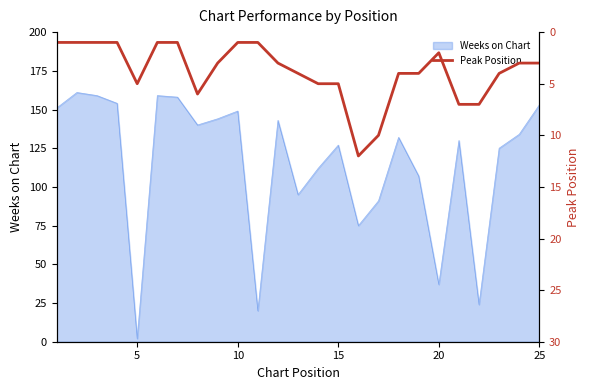

The value of Weeks on Chart at 15 is 60. True or false?

False